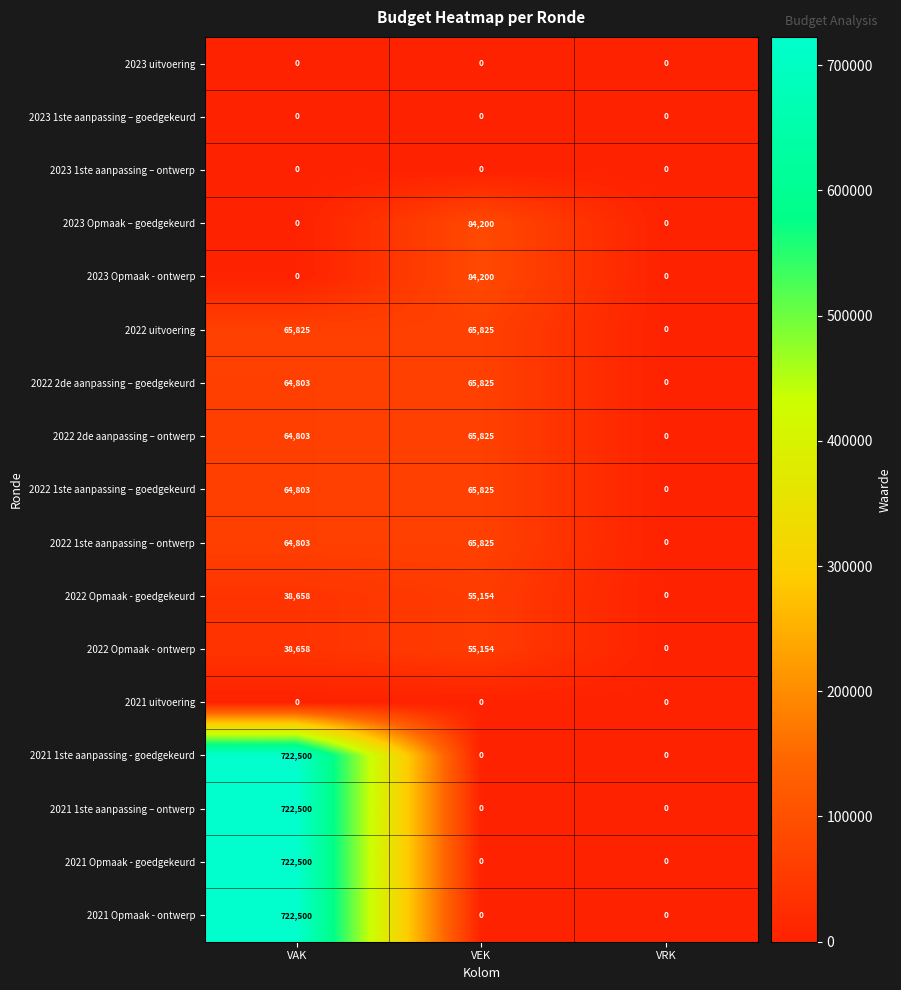

What is the total value across all series at VAK?

3292353